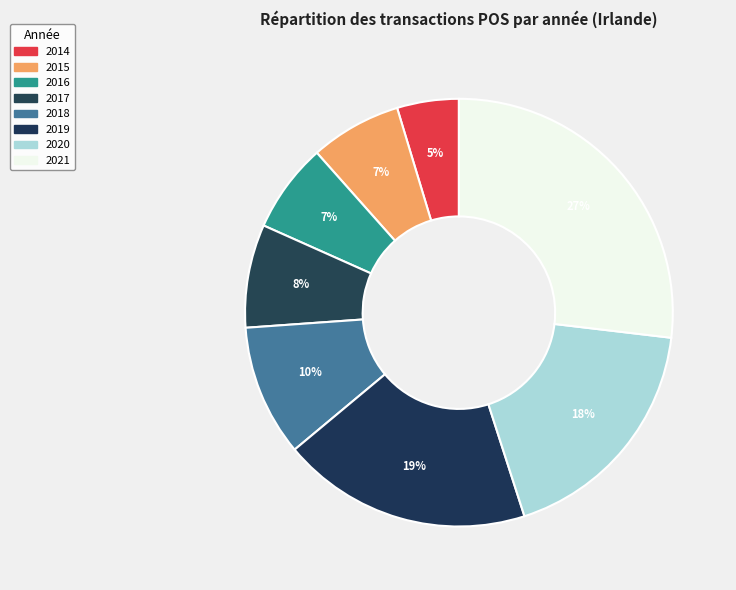

What percentage is the 2021 slice, to the nearest percent?

27%